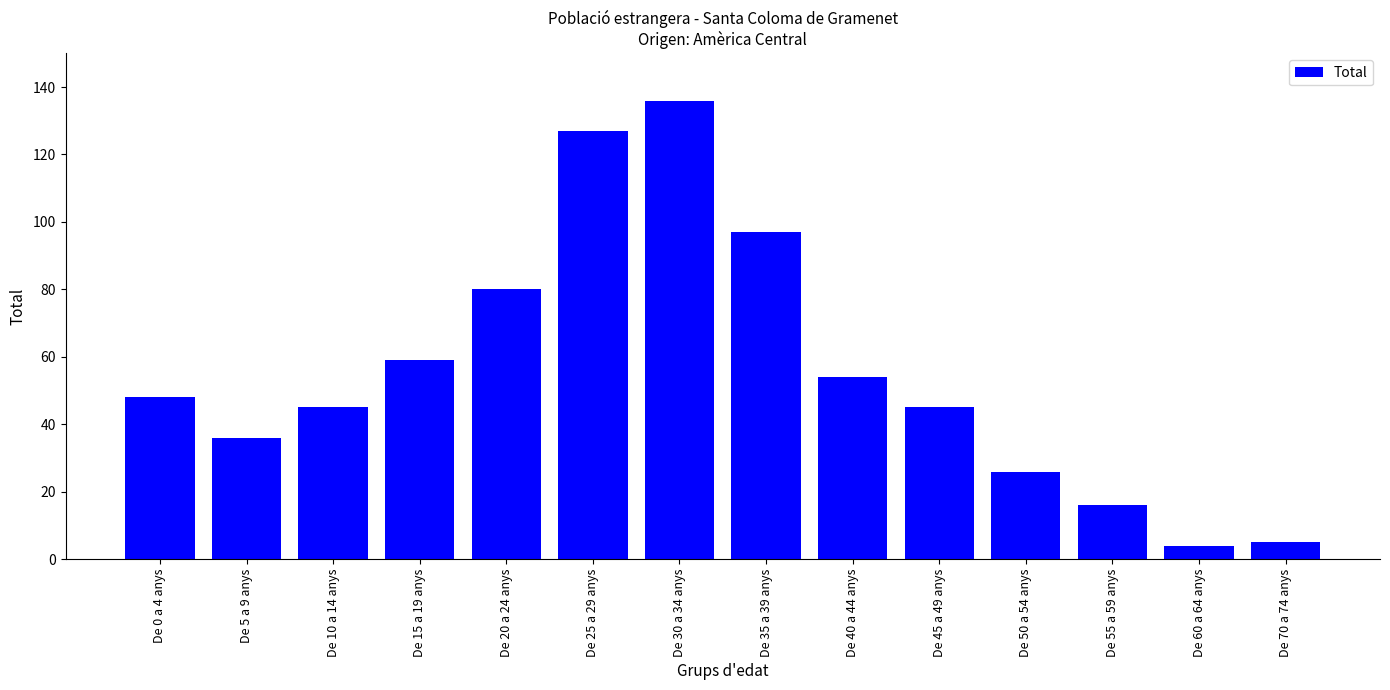

What is the minimum value shown in the chart?

4